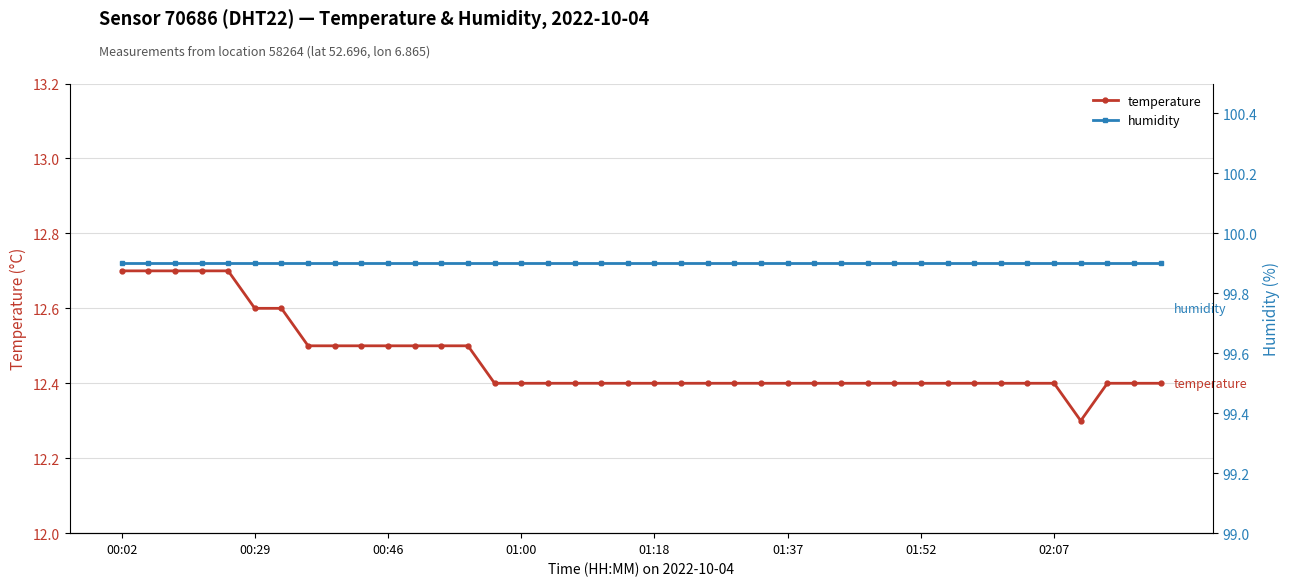

What is the average value of the humidity series?

99.9